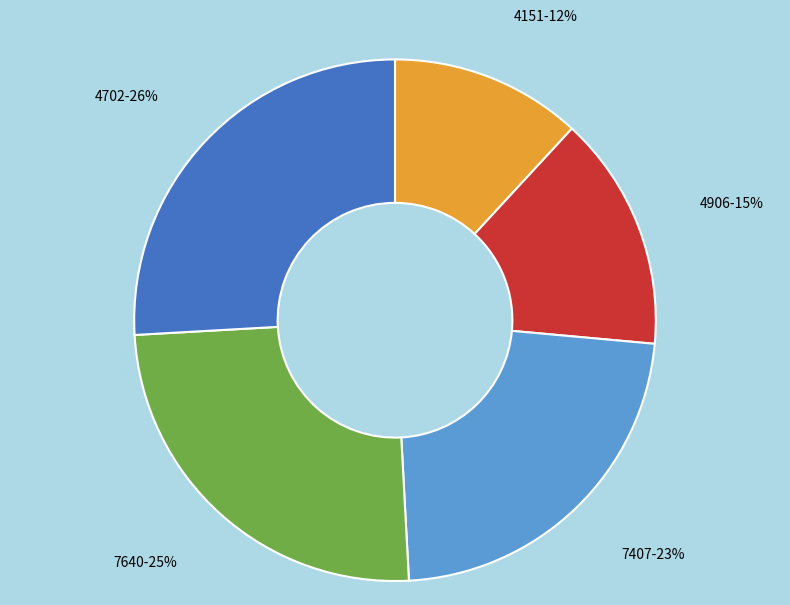

To the nearest percent, what is the difference between the 4151 and 7407 slice percentages?

11%